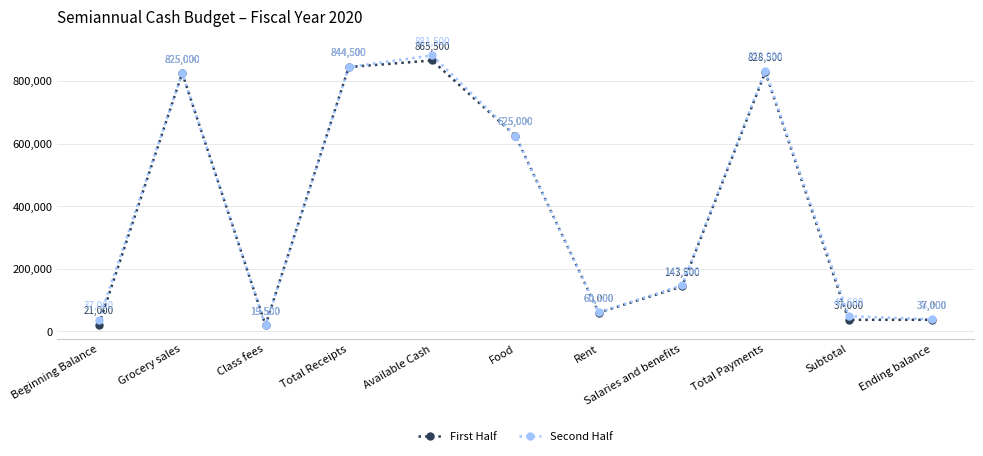

Count the number of data series in this chart.

2